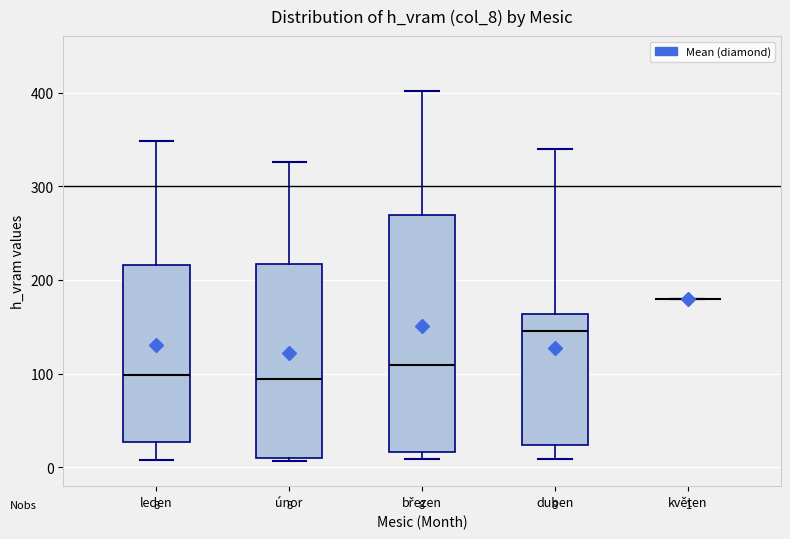

Comparing the boxes themselves (not the whiskers), which one is the tallest?

březen